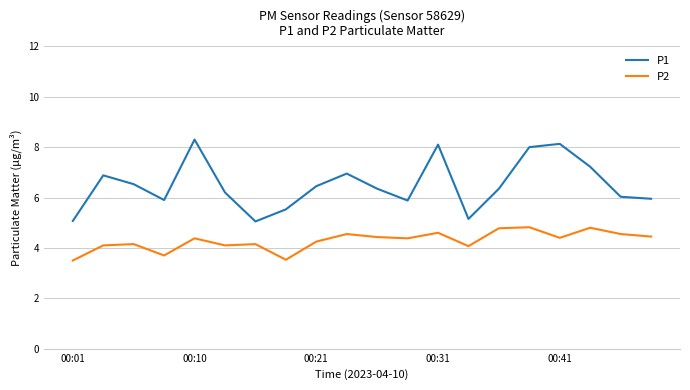

Which series has the widest spread of values?

P1